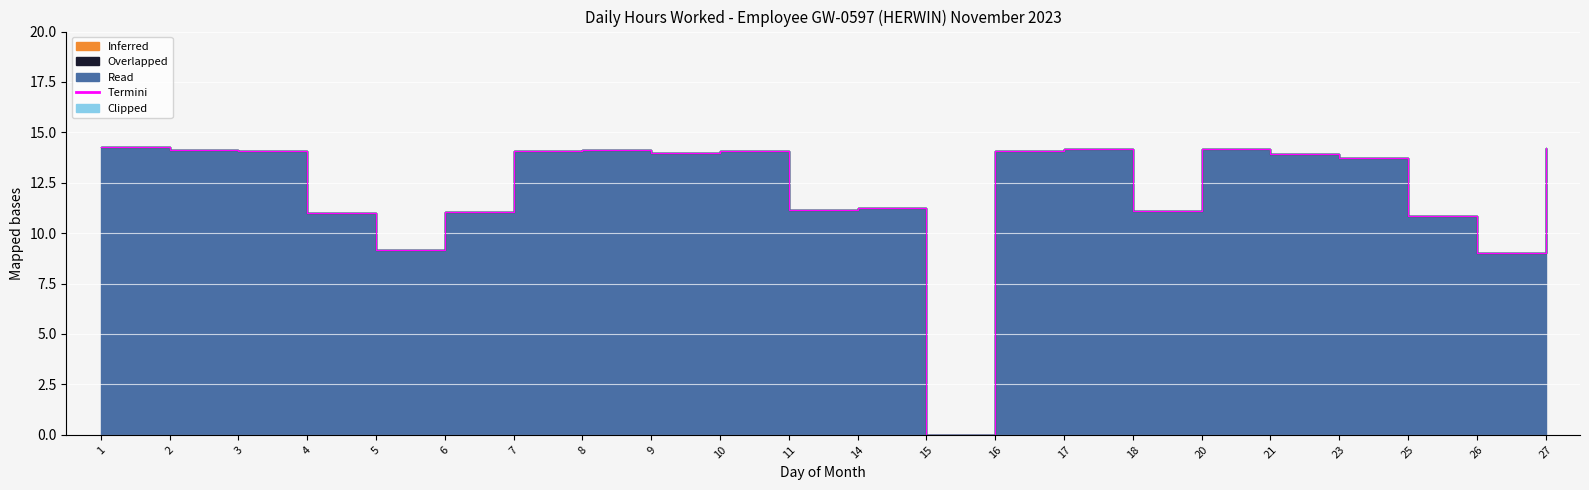

Reading left to right, list all the values displayed in this chart.

14.2	14.2	14.1	11.0	9.2	11.1	14.1	14.2	14.0	14.1	11.2	11.3	0.0	14.1	14.2	11.1	14.2	13.9	13.7	10.8	9.0	14.2